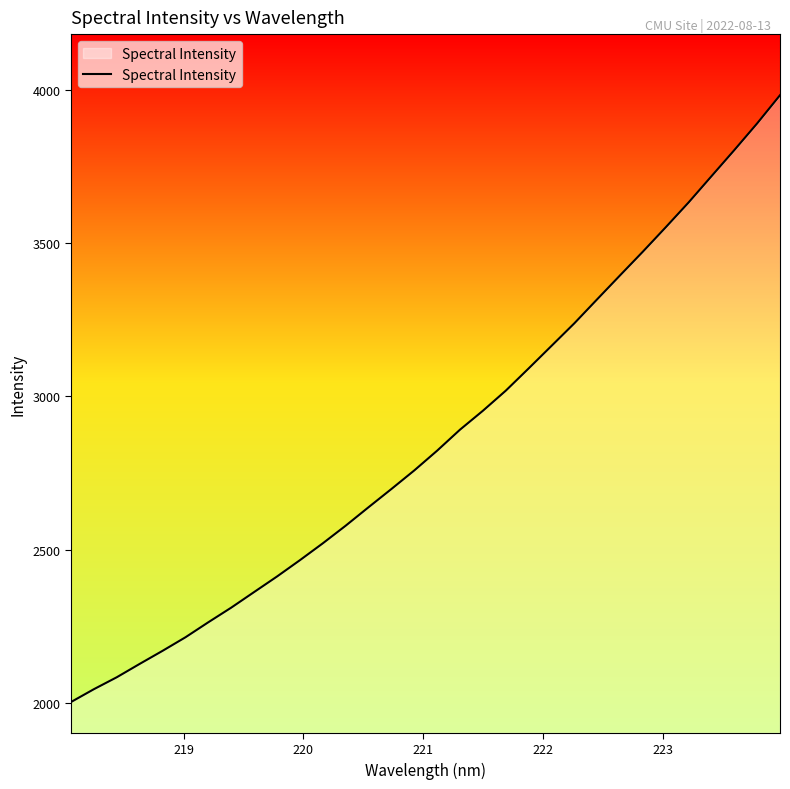

What is the minimum value shown in the chart?

2004.4